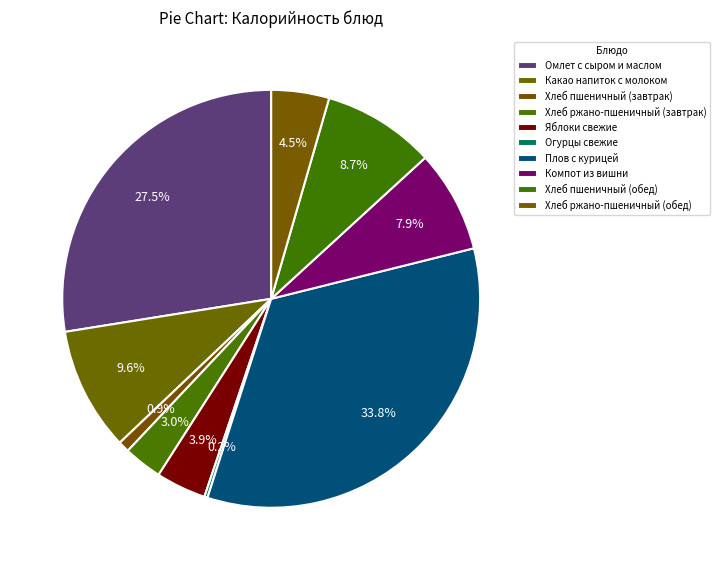

The Хлеб ржано-пшеничный (обед) slice represents 4% of the pie. True or false?

True